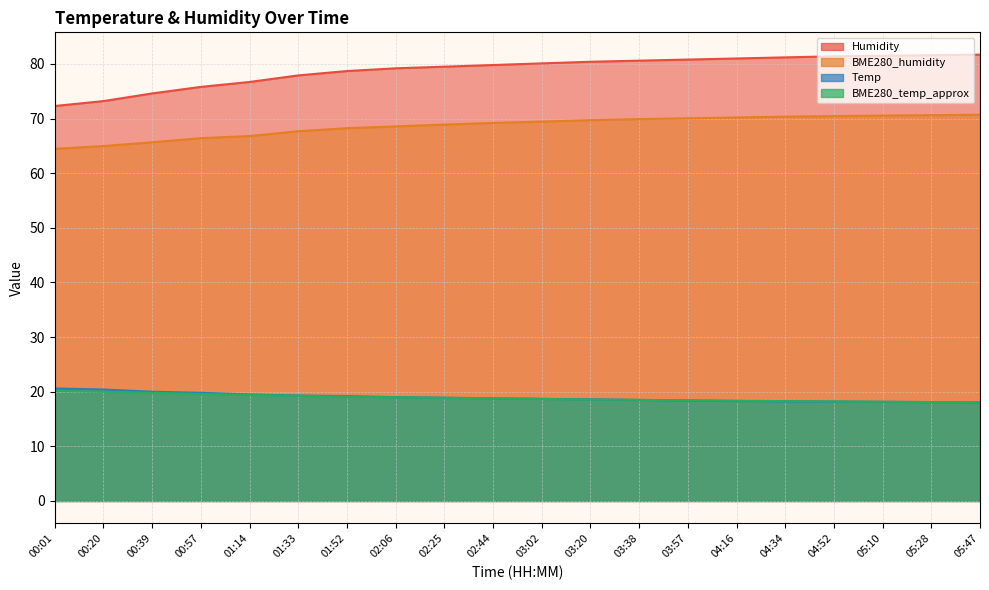

What is the label of the 17th point from the right?

00:57